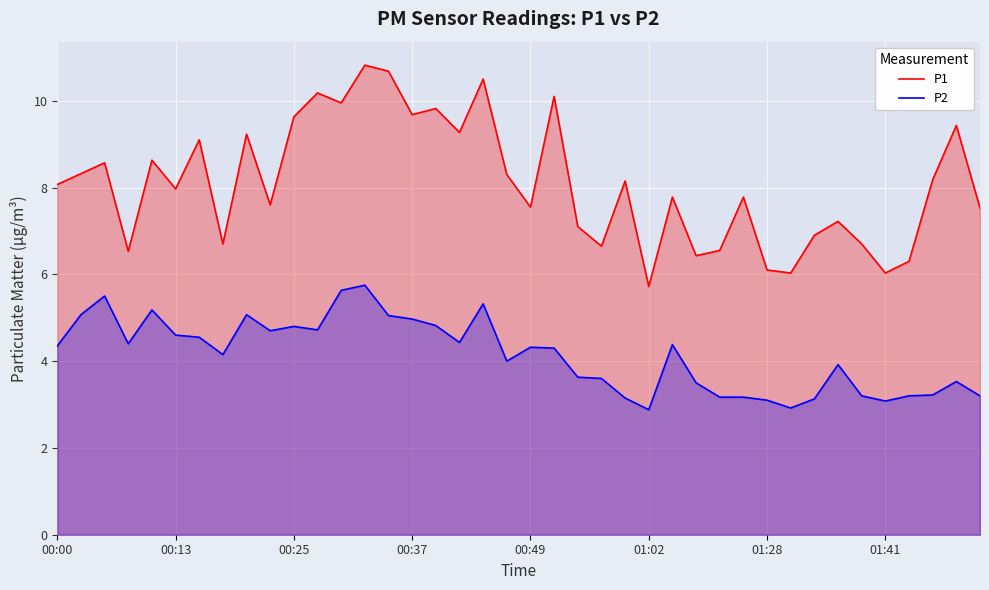

Rank the series by their maximum value, from lowest to highest.

P2, P1